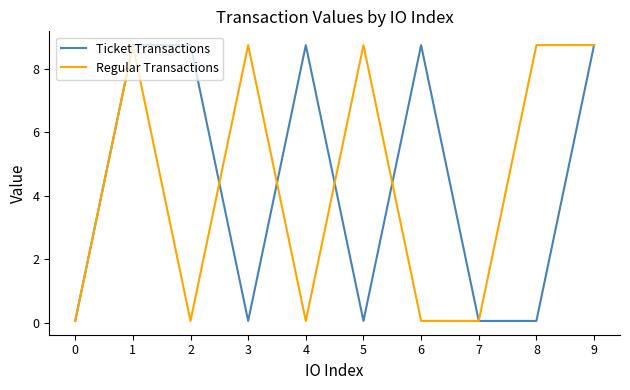

What is the greatest value displayed?

8.7